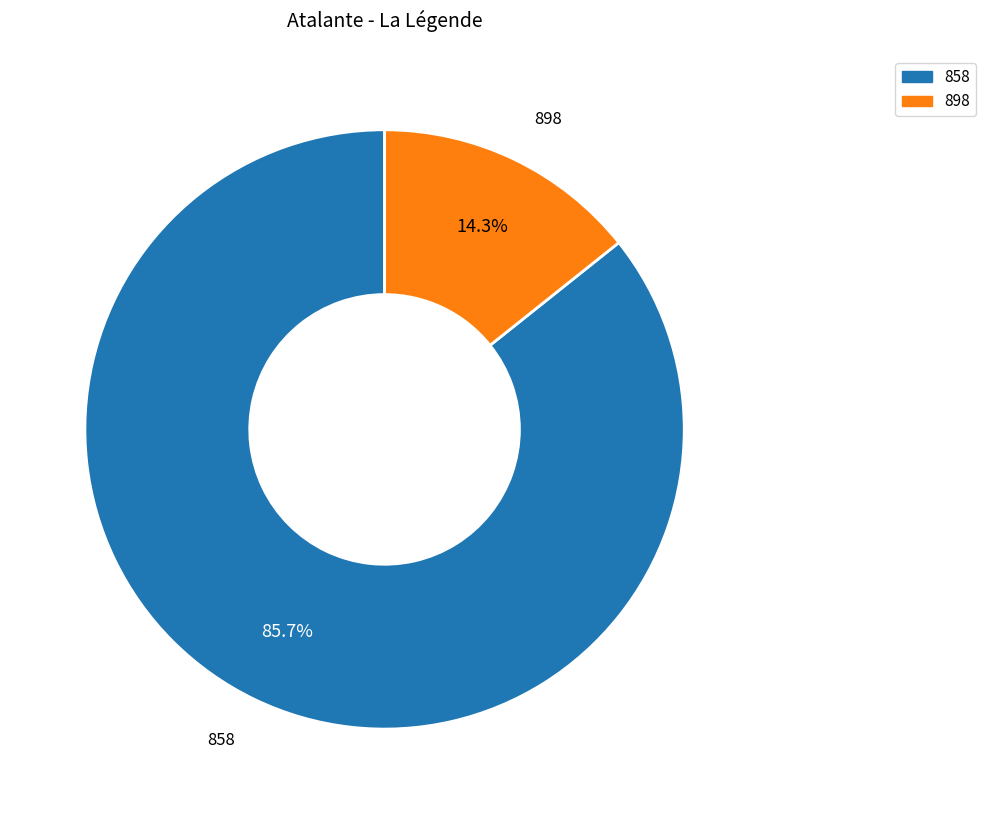

What is the majority slice?

858